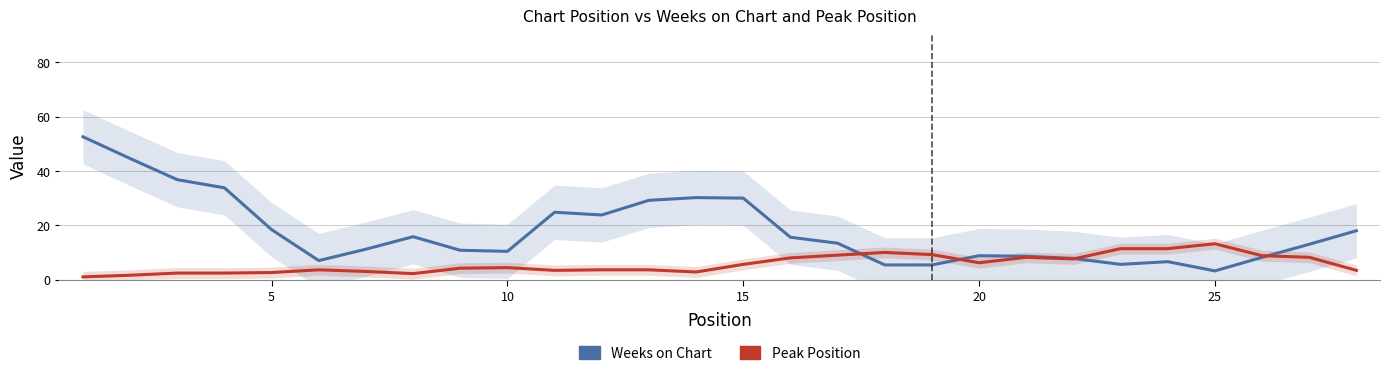

What is the value of the Weeks on Chart point at the 8th from the left?

15.8